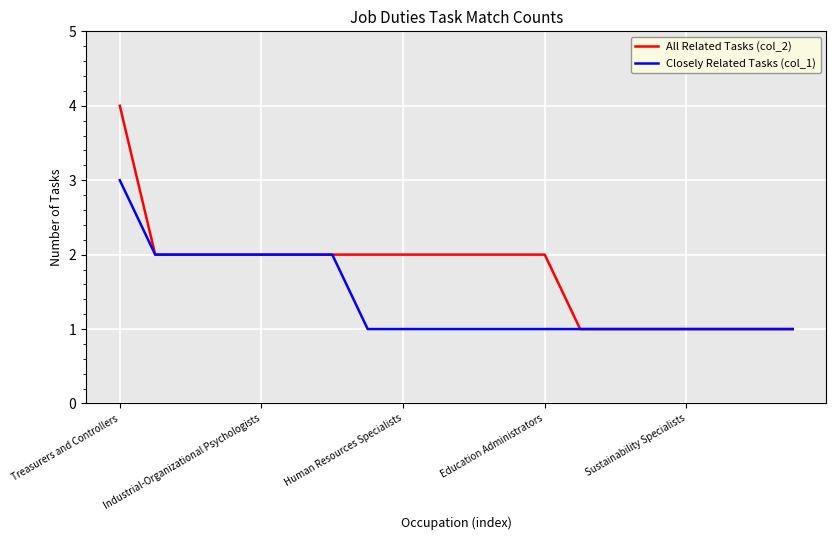

Which series has the largest range (max minus min)?

All Related Tasks (col_2)